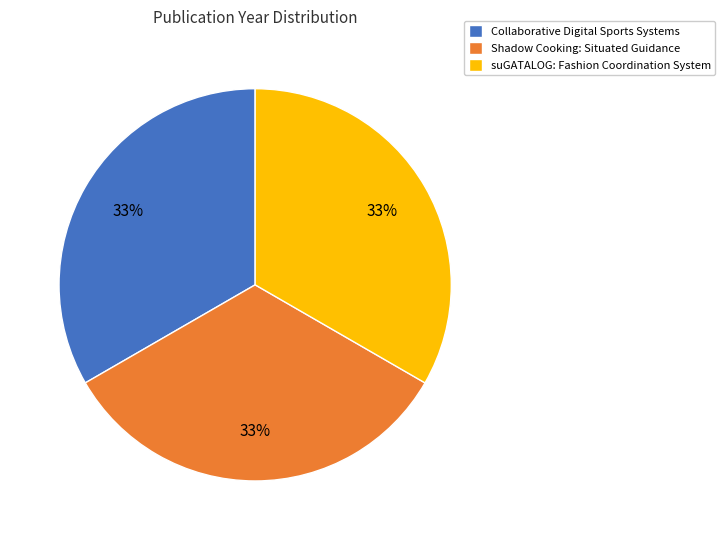

To the nearest percent, what percentage of the pie is Shadow Cooking: Situated Guidance?

33%